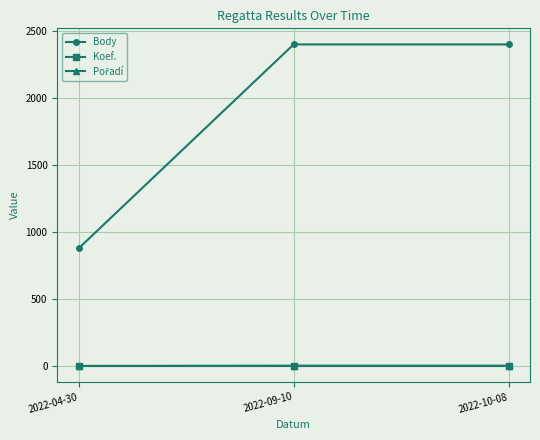

Which category has the lowest value in the Body series?

2022-04-30